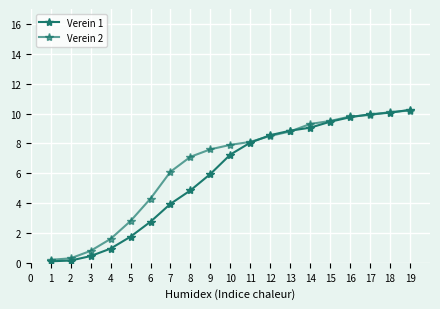

After their last crossing, which series has the higher values: Verein 1 or Verein 2?

Verein 1